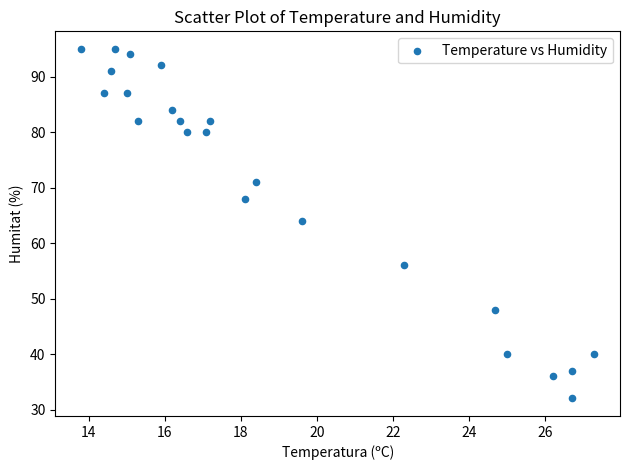

What Y value in the scatter plot is closest to 63?

64